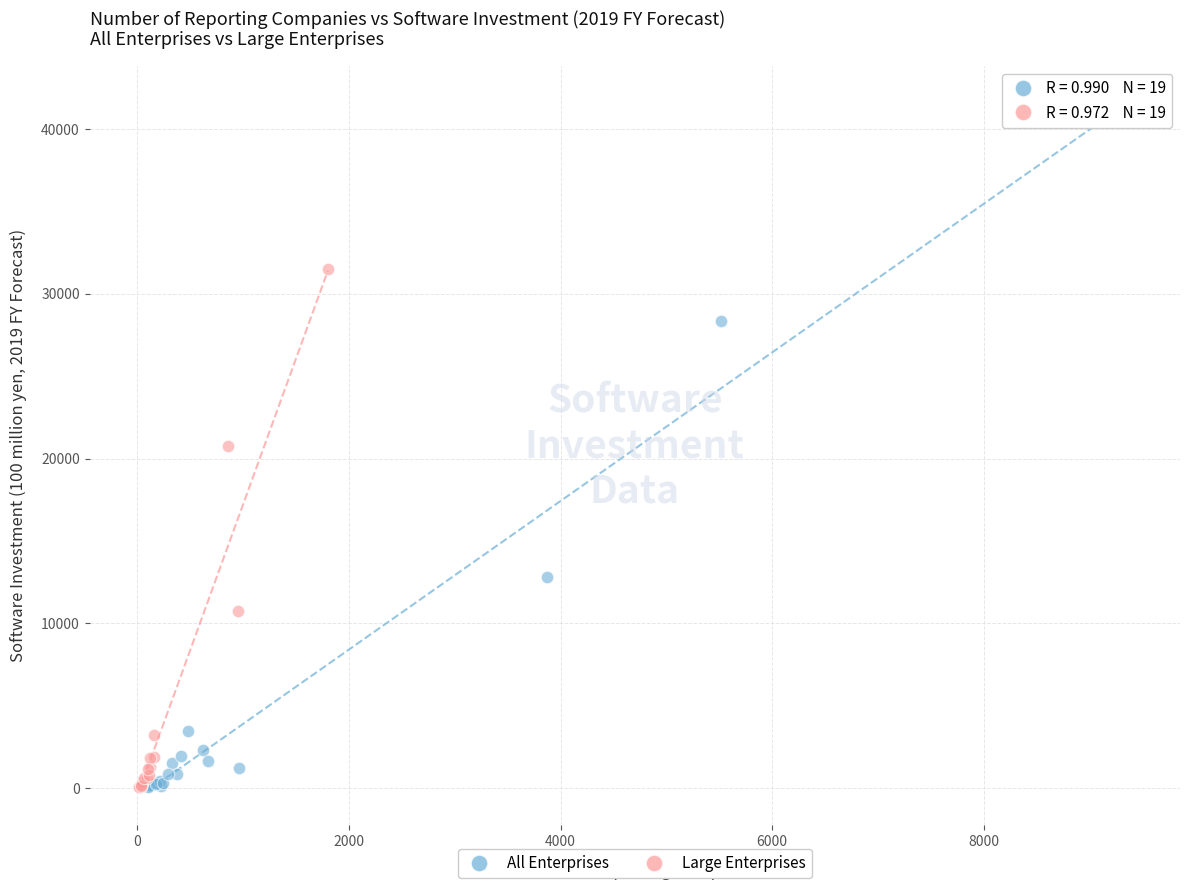

Which series has the widest spread of Y values?

All Enterprises